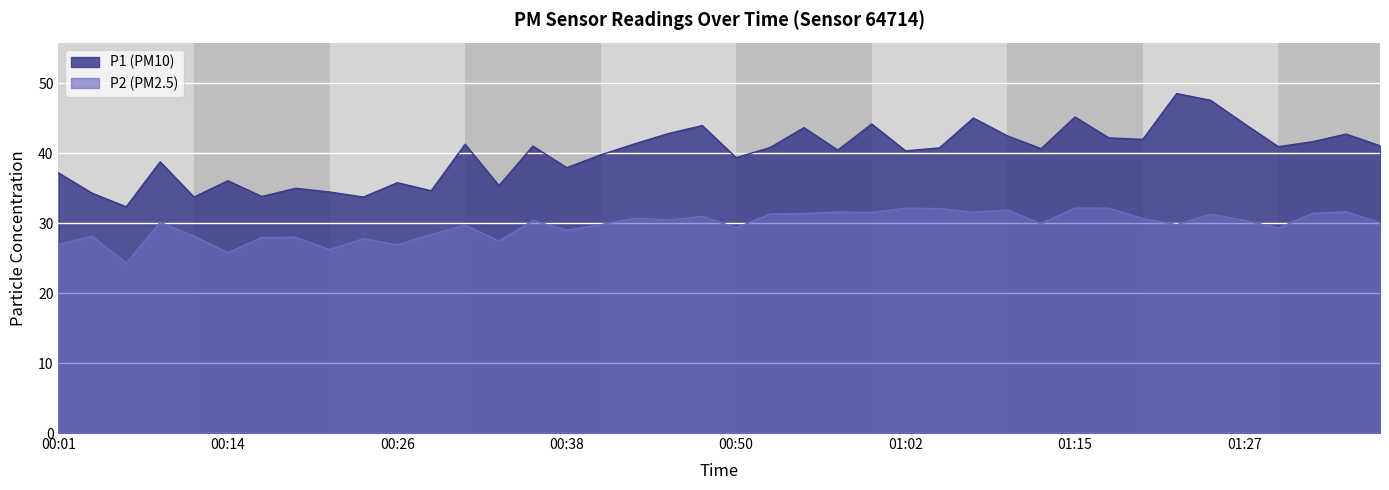

What is the sum of all P1 values?

1597.6